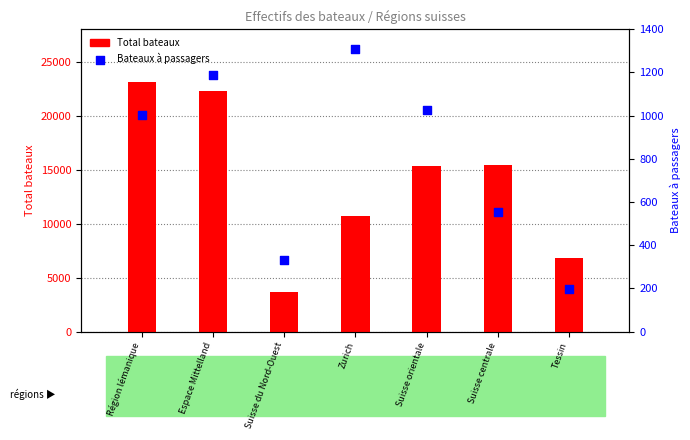

Which series reaches the minimum Y coordinate?

Bateaux à passagers